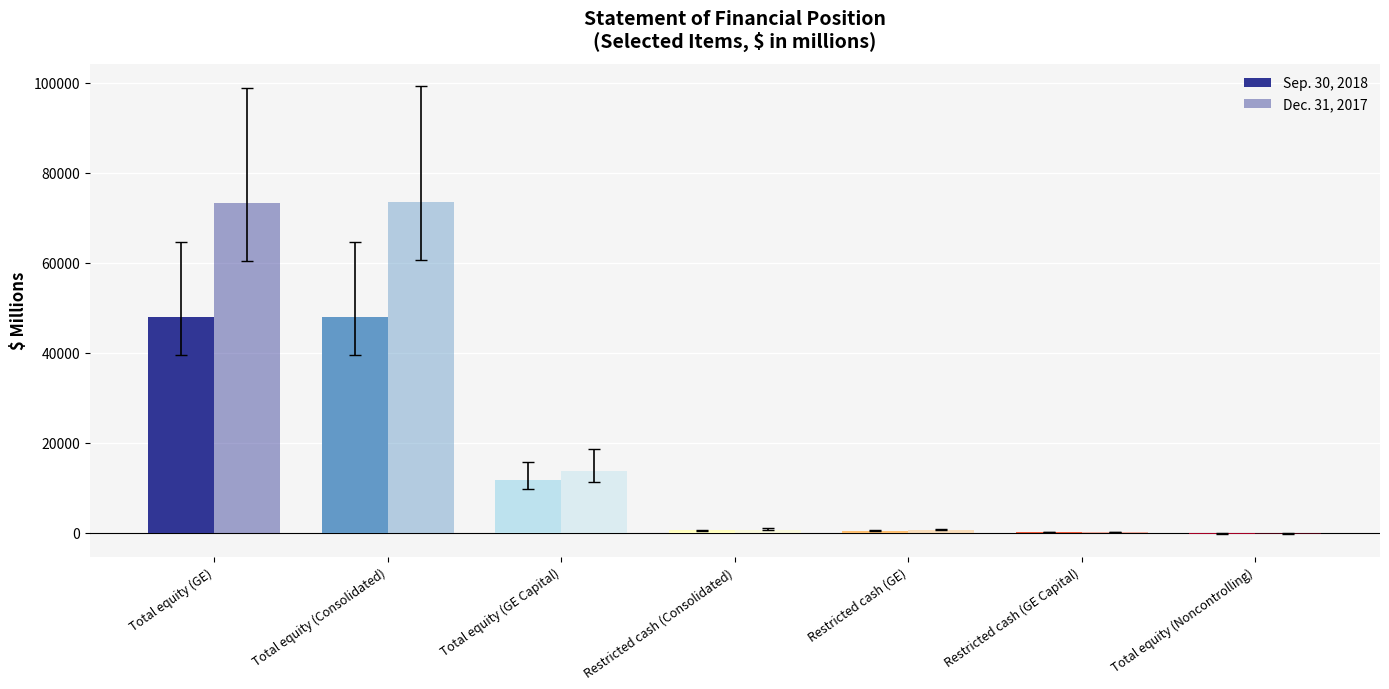

Reading left to right, list all the values displayed in this chart.

Sep. 30, 2018: Total equity (GE)=47837	Total equity (Consolidated)=47837	Total equity (GE Capital)=11672	Restricted cash (Consolidated)=454	Restricted cash (GE)=380	Restricted cash (GE Capital)=74	Total equity (Noncontrolling)=-318
Dec. 31, 2017: Total equity (GE)=73282	Total equity (Consolidated)=73498	Total equity (GE Capital)=13709	Restricted cash (Consolidated)=668	Restricted cash (GE)=611	Restricted cash (GE Capital)=57	Total equity (Noncontrolling)=-226